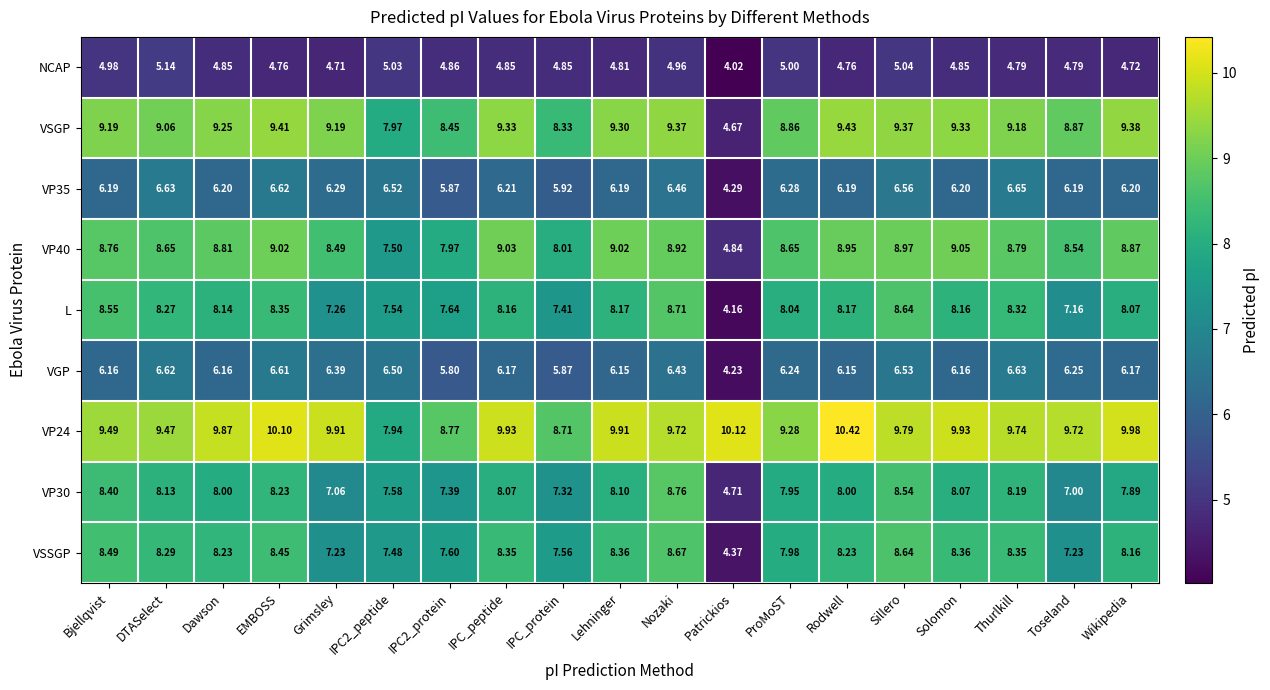

List the series in order of their peak value, highest first.

VP24, VSGP, VP40, VP30, L, VSSGP, VP35, VGP, NCAP